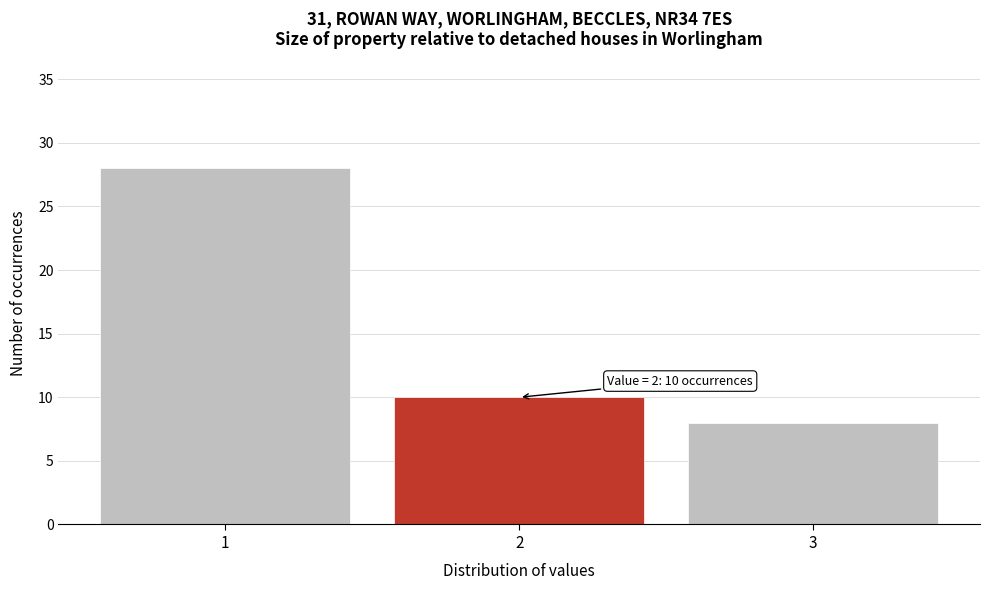

Which range on the x-axis has the tallest bar?

0.5 to 1.5